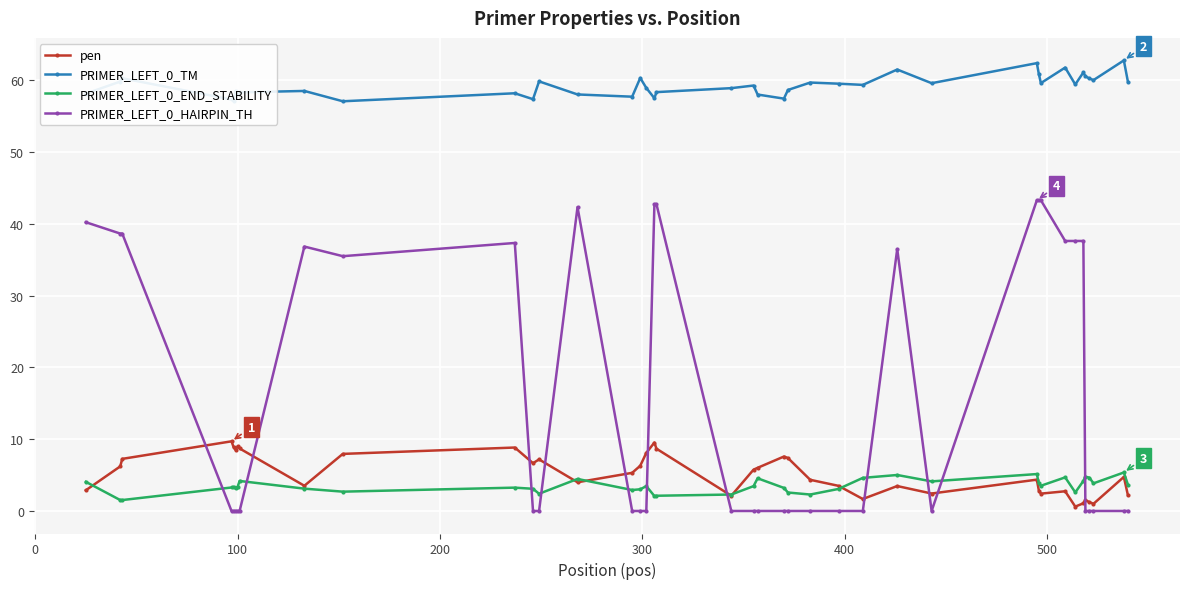

True or false: pen has more than 0 interior local peaks.

True